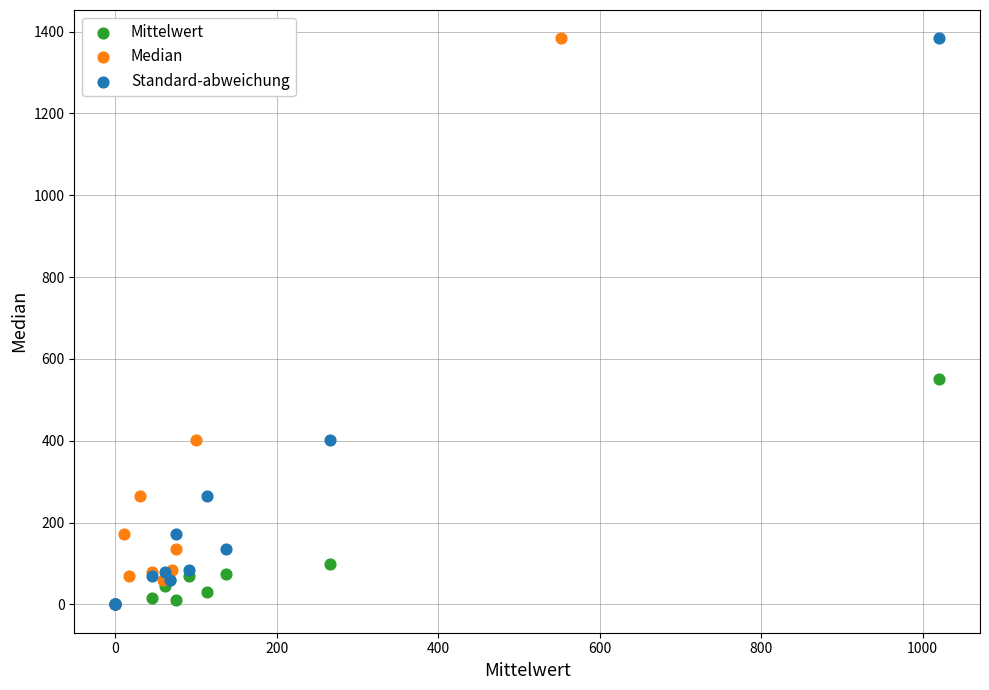

What are all the series names shown in the legend?

Mittelwert, Median, Standard-abweichung